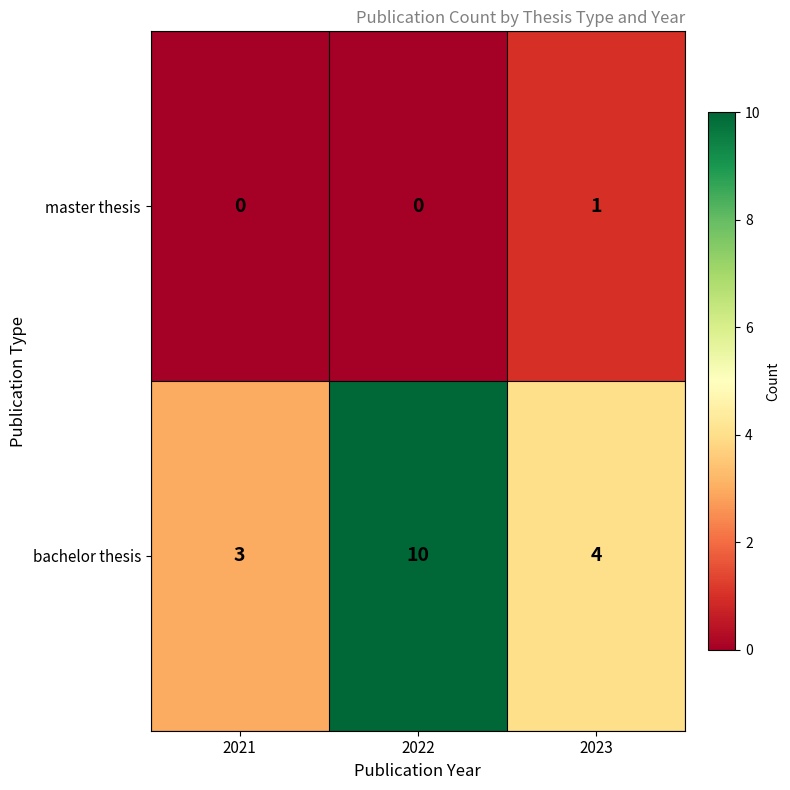

What is the difference between the highest and lowest values at 2022?

10